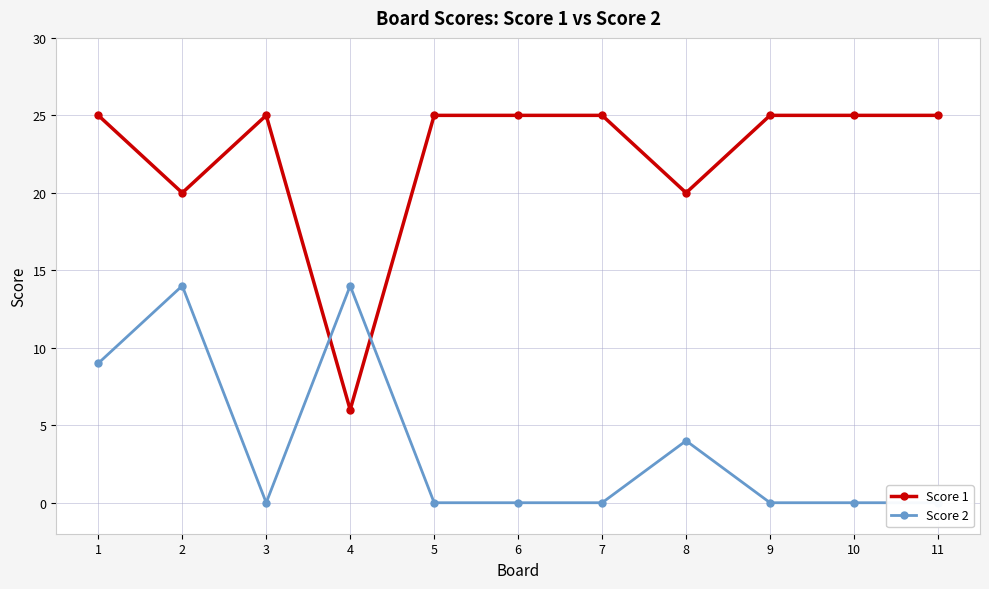

What is the value of the Score 1 point at the 9th from the left?

25